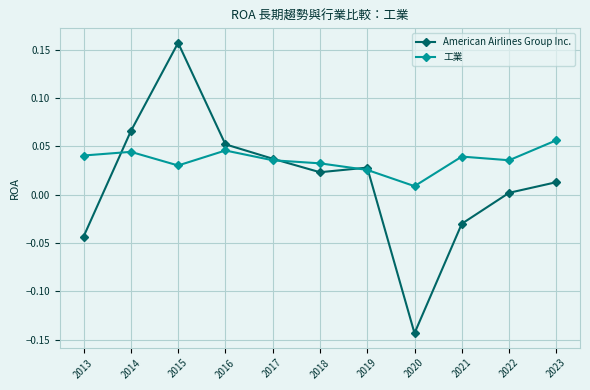

At how many categories does at least one series exceed 0?

11